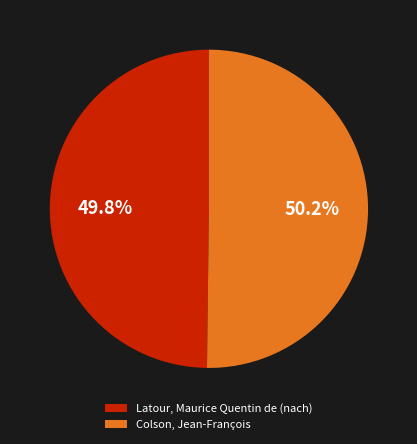

The Latour, Maurice Quentin de (nach) slice represents 50% of the pie. True or false?

True